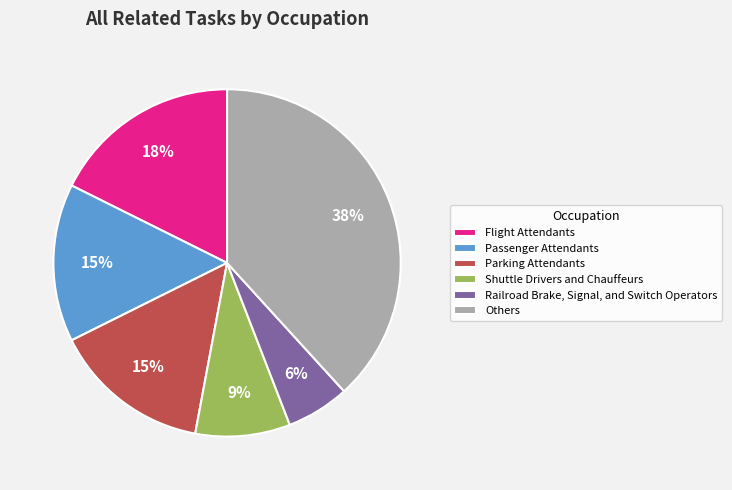

Do Others and Railroad Brake, Signal, and Switch Operators together represent more than half of the pie?

No